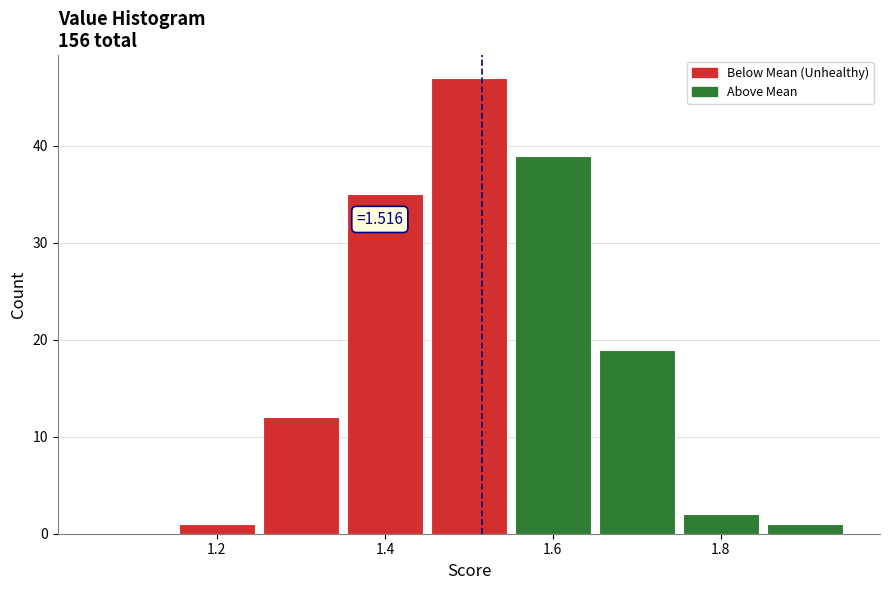

Over which range of the x-axis is the bar tallest?

1.45 to 1.55